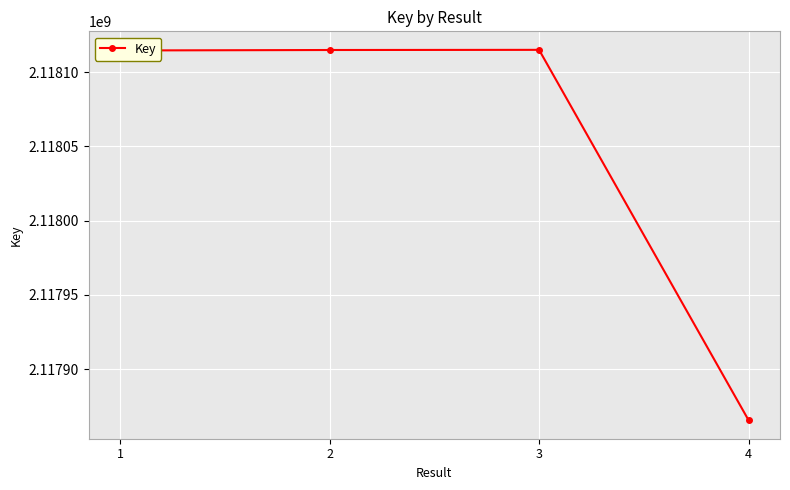

What is the change in value from 1 to 3?

+414